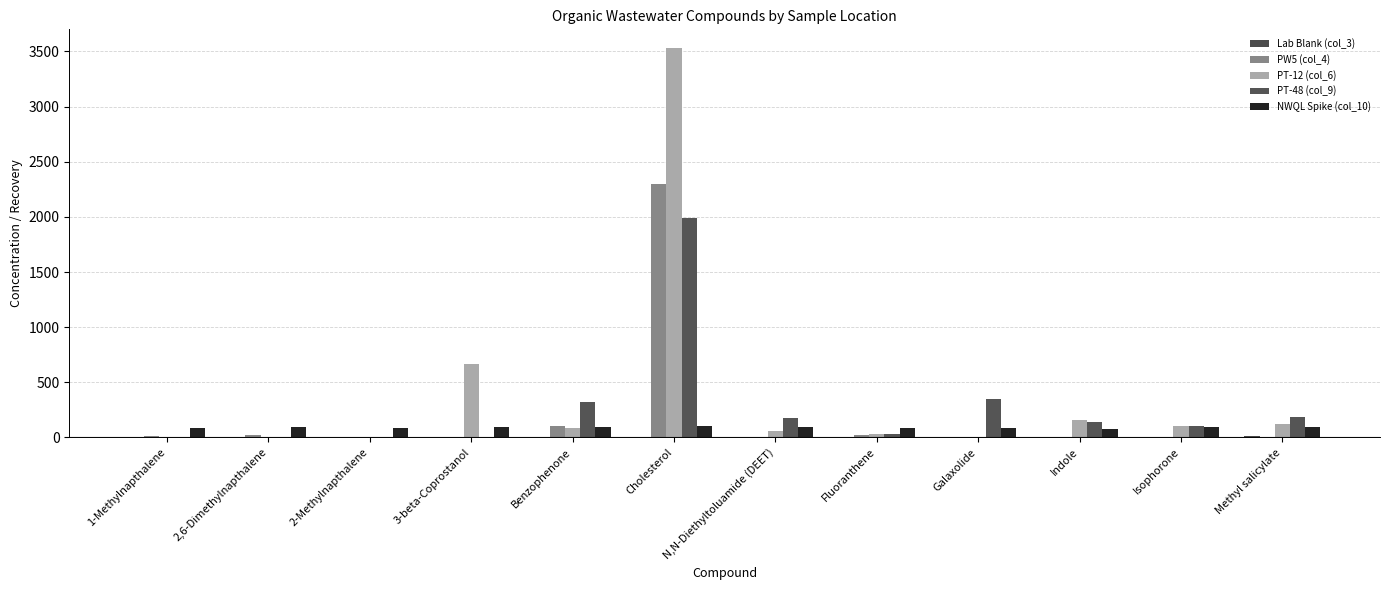

List the series in order of their overall mean, lowest first.

Lab Blank (col_3), NWQL Spike (col_10), PW5 (col_4), PT-48 (col_9), PT-12 (col_6)